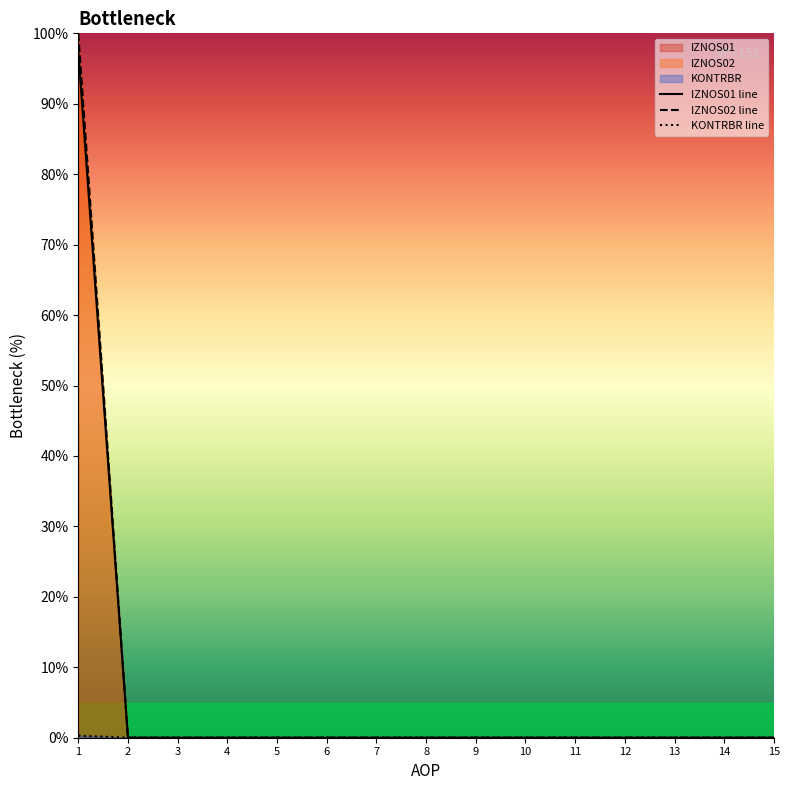

What is the difference between the maximum and second lowest values in the KONTRBR series?

100.0